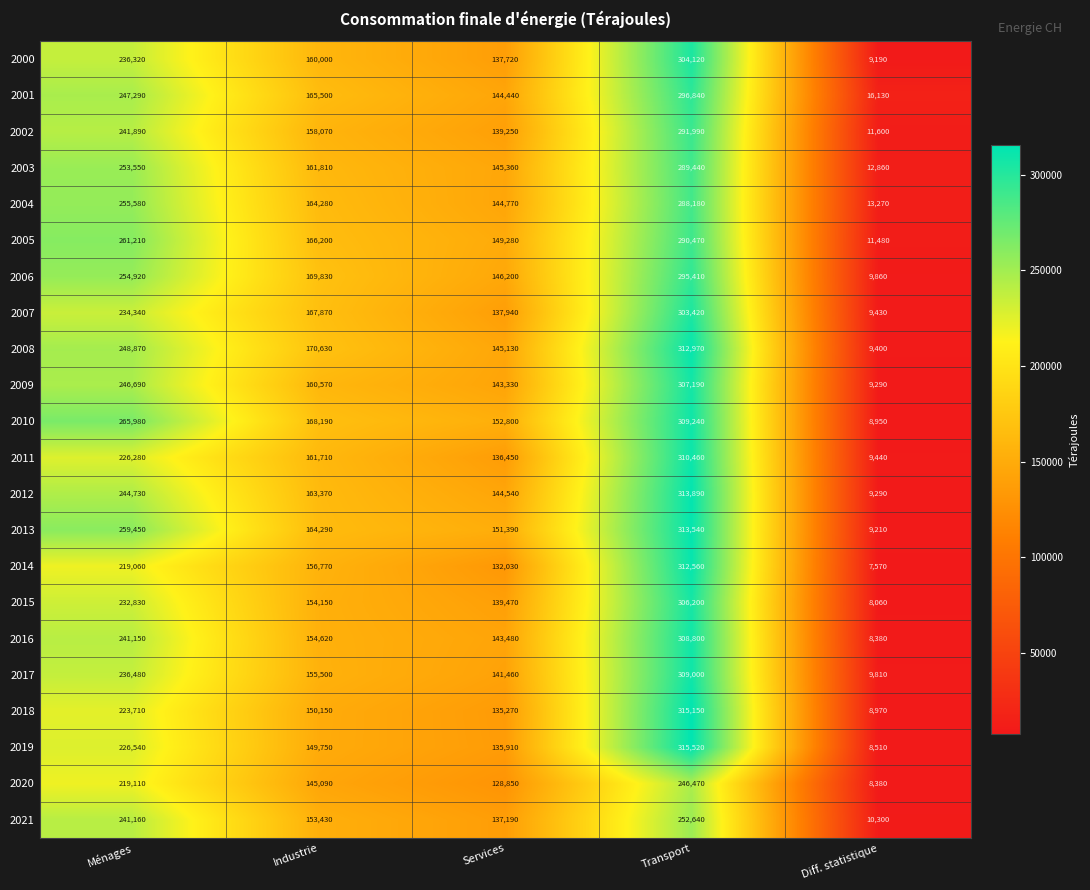

At Ménages, list the series in order from smallest to largest.

2014, 2020, 2018, 2011, 2019, 2015, 2007, 2000, 2017, 2016, 2021, 2002, 2012, 2009, 2001, 2008, 2003, 2006, 2004, 2013, 2005, 2010